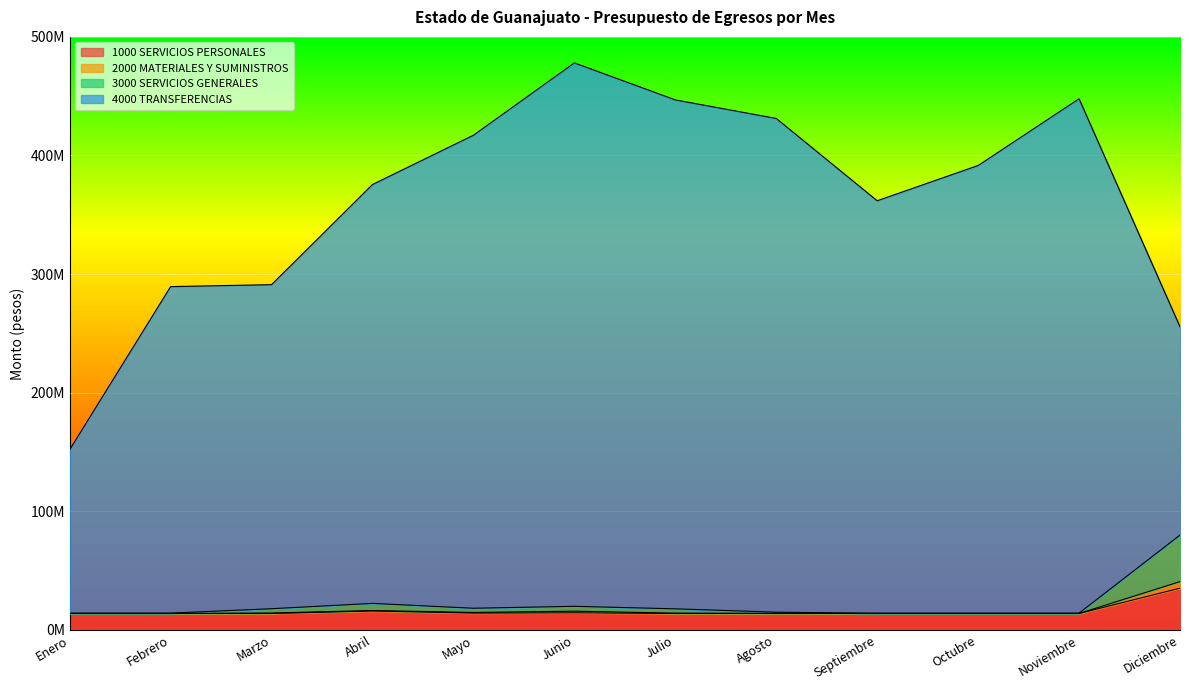

How many lines are shown in the chart?

4